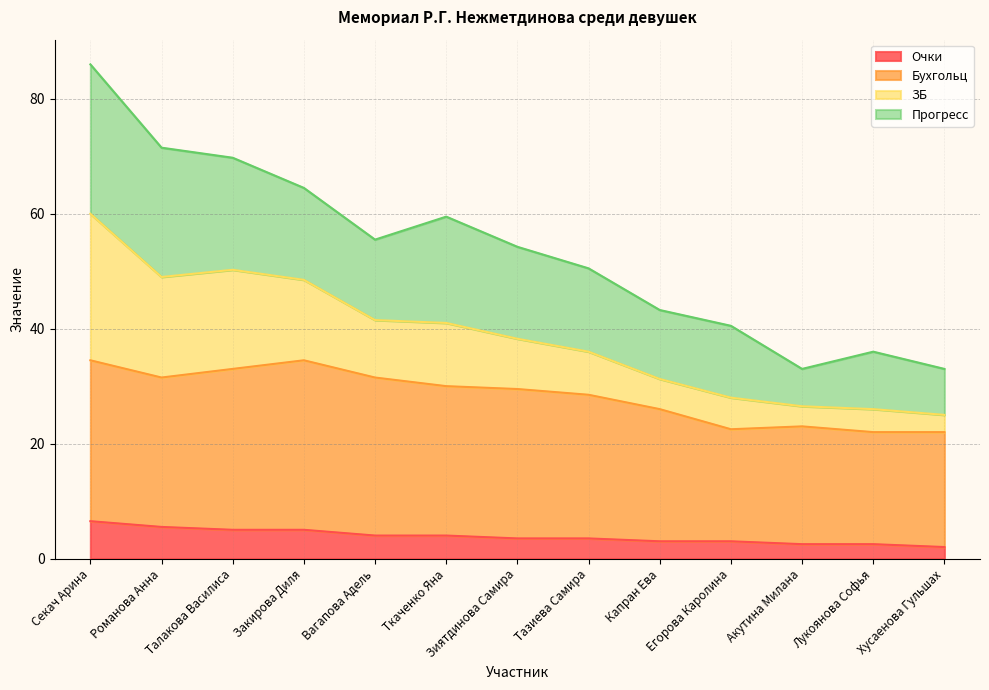

What is the total value across all series at Егорова Каролина?

40.5